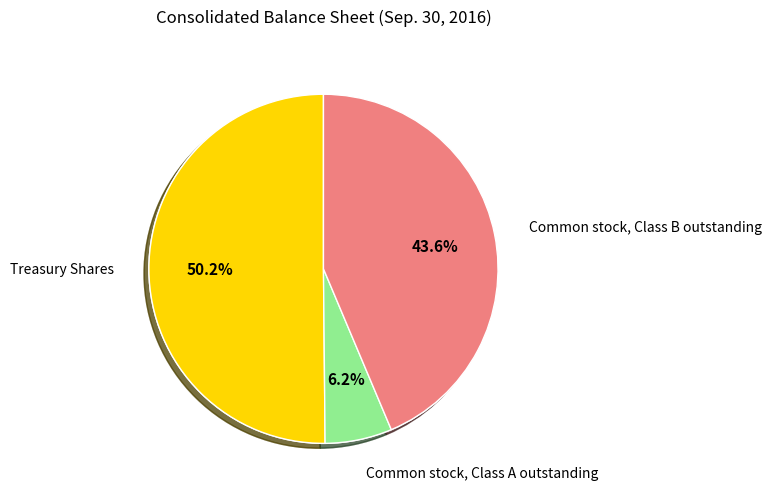

What is the change in value from Treasury Shares to Common stock, Class B outstanding?

-51800000